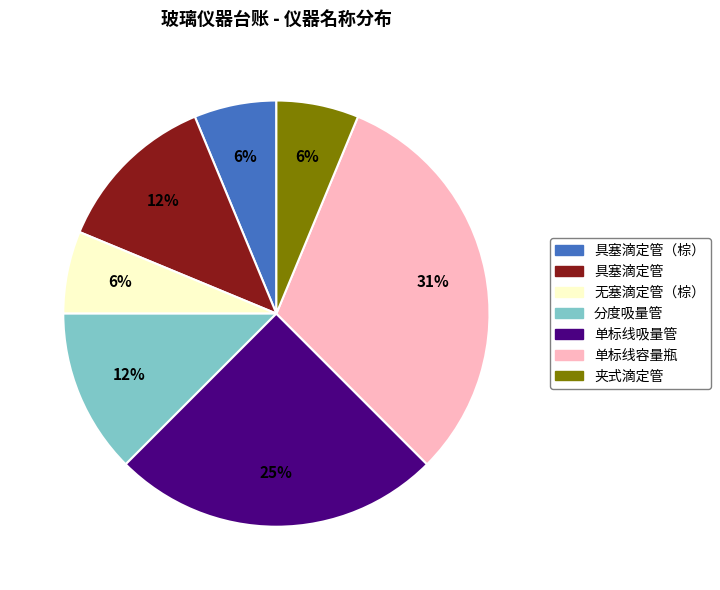

Does 单标线吸量管 represent more than half of the total?

No